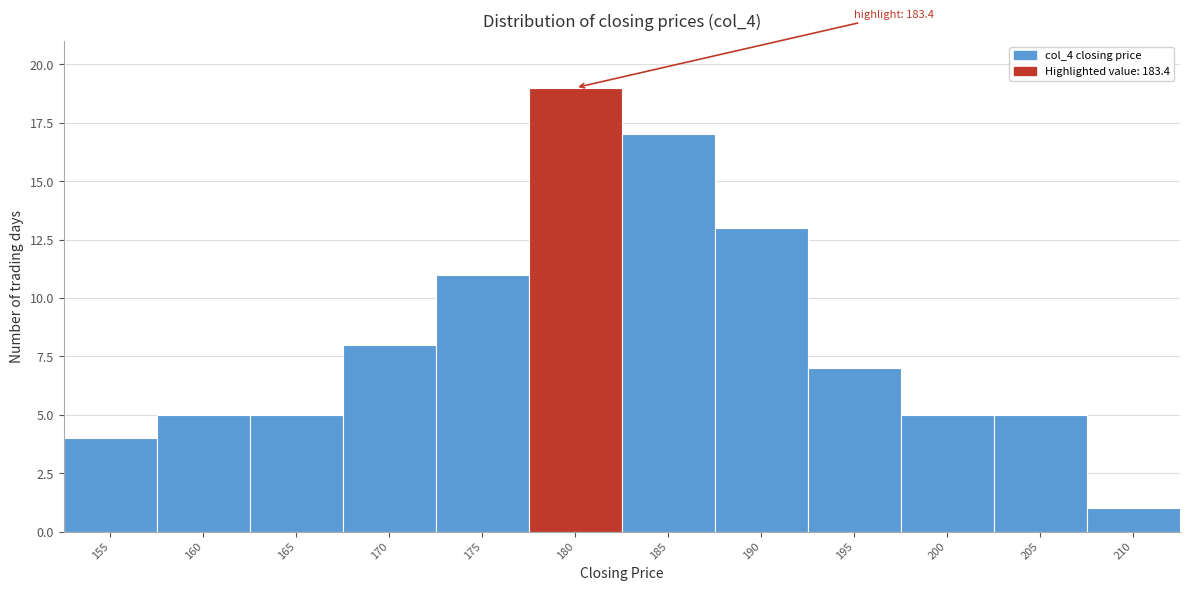

Reading left to right, transcribe all the data shown in this chart.

155=4	160=5	165=5	170=8	175=11	180=19	185=17	190=13	195=7	200=5	205=5	210=1